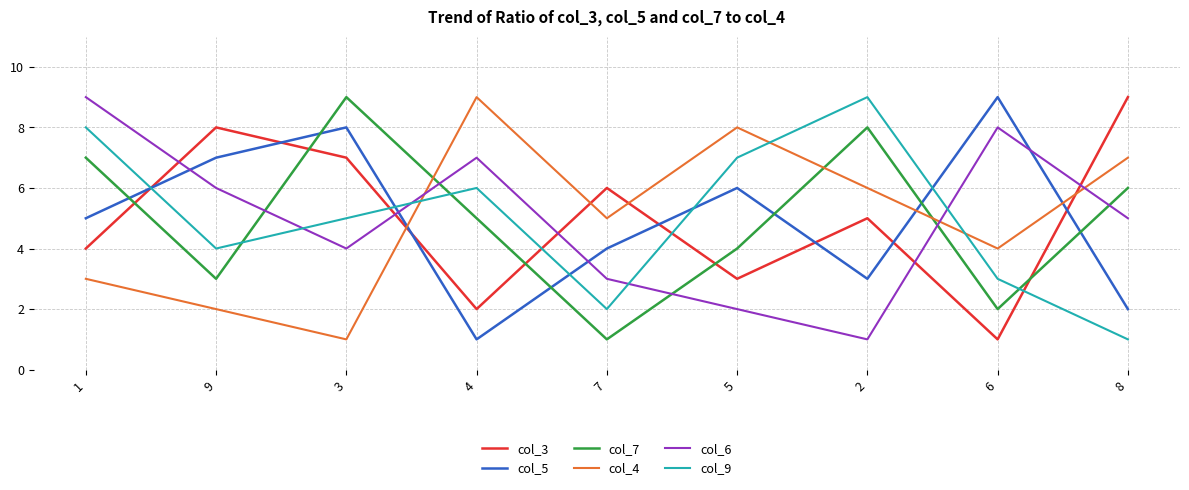

In col_6, how many points are lower than both neighbors (excluding endpoints)?

2